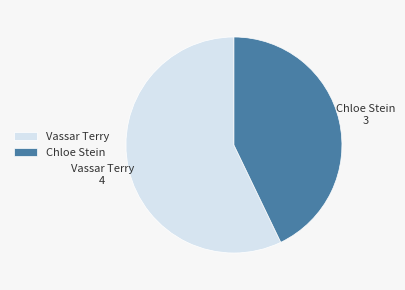

Which slice represents more than half of the pie?

Vassar Terry